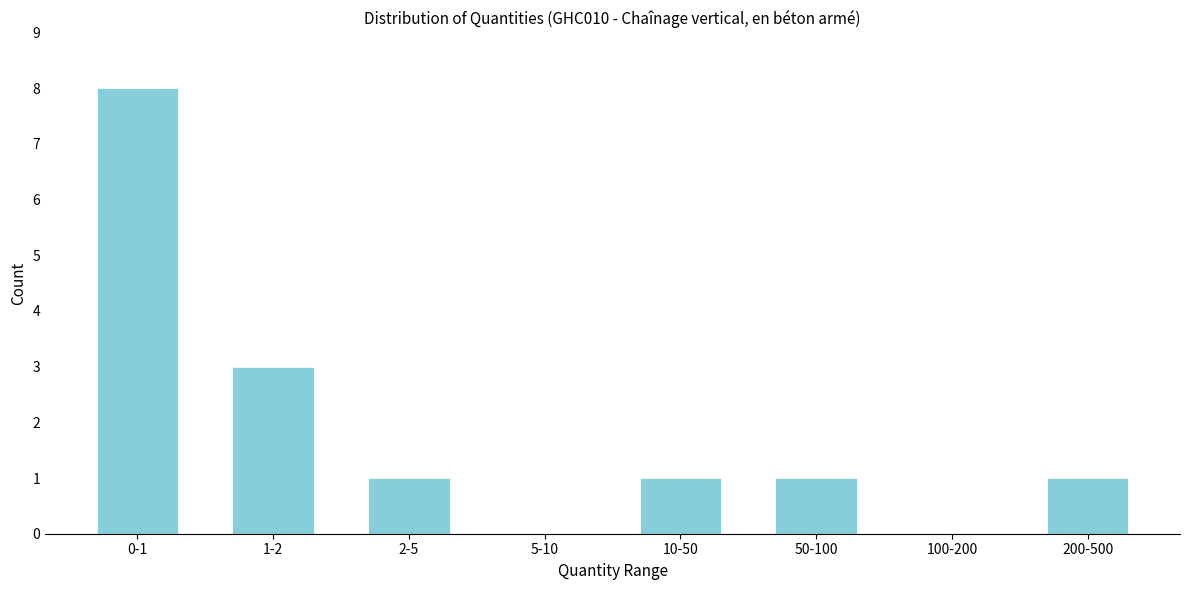

Reading right to left, what are all the values shown in this chart?

200-500=1	100-200=0	50-100=1	10-50=1	5-10=0	2-5=1	1-2=3	0-1=8